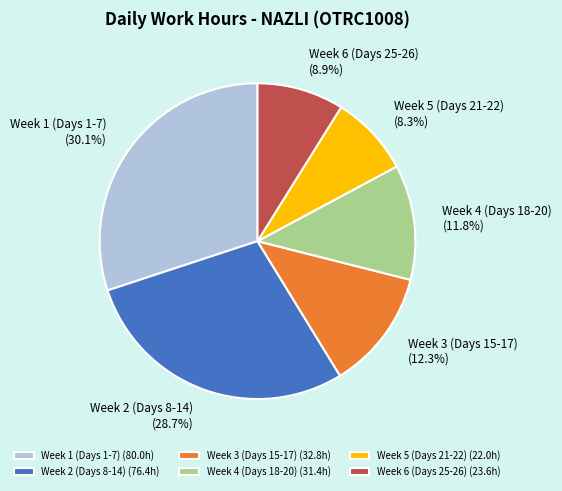

Is there any slice that represents more than half of the pie?

No